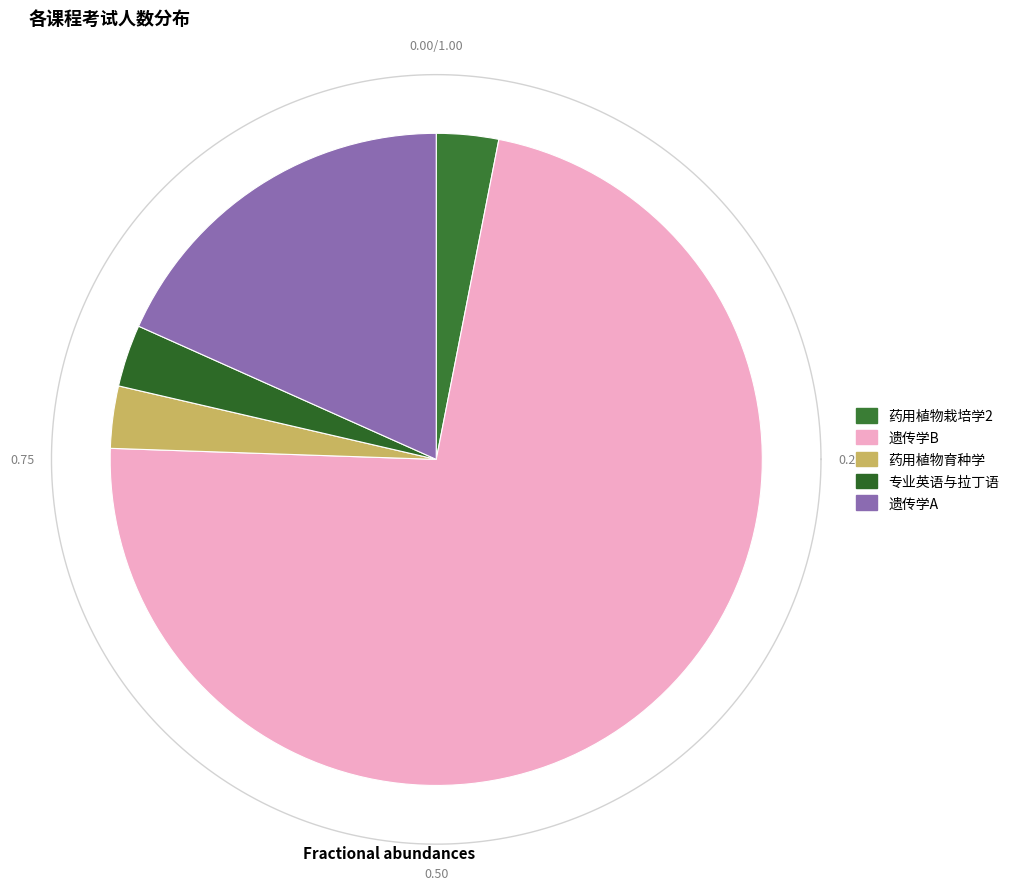

To the nearest percent, what portion does 专业英语与拉丁语 represent?

3%